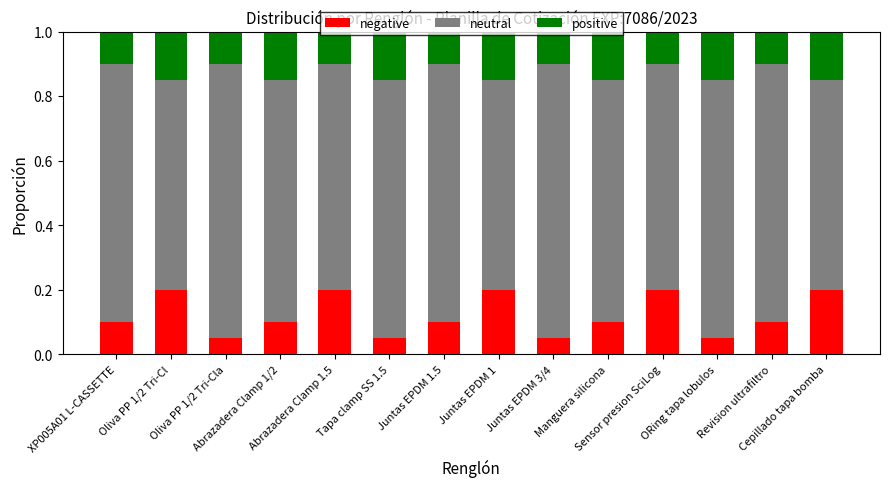

How many negative values are between 0 and 1?

14